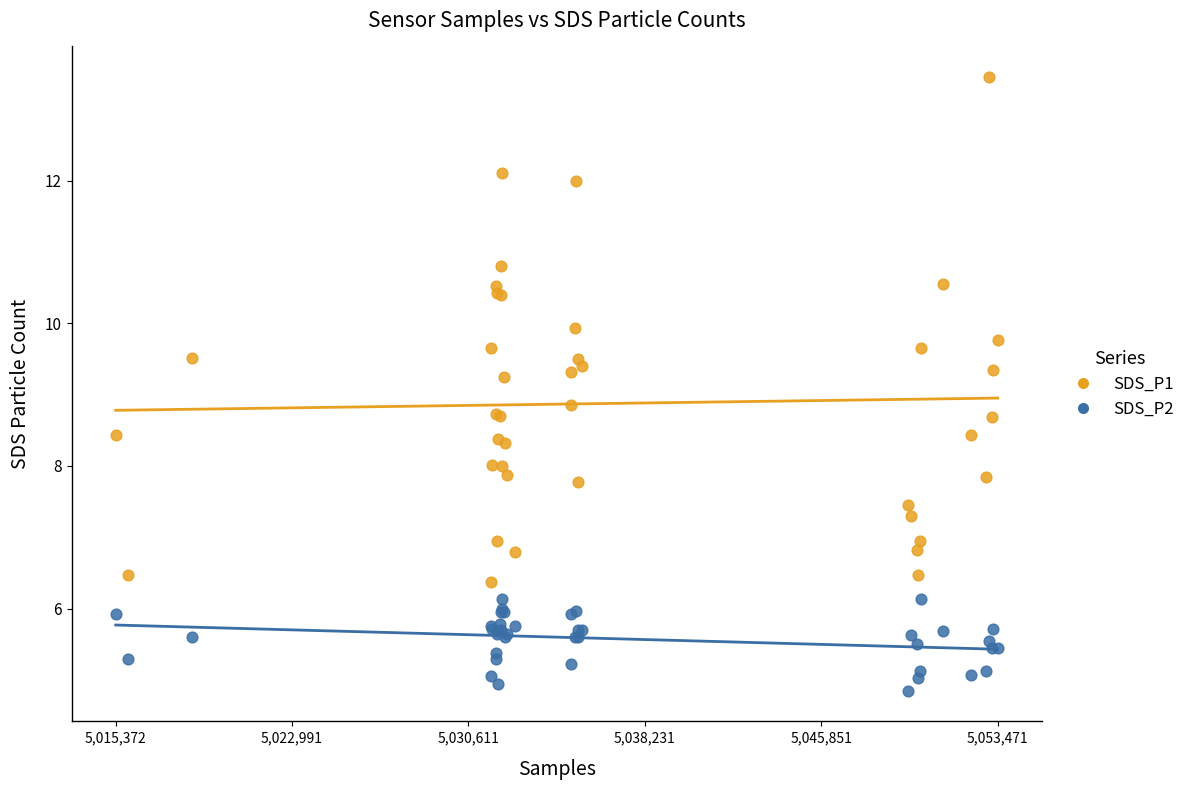

Which series contains the highest Y value?

SDS_P1